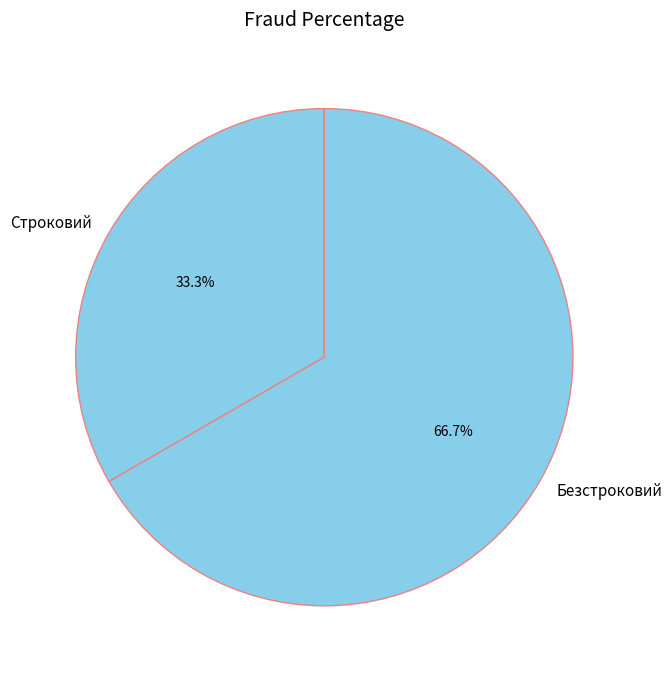

The Безстроковий slice represents 67% of the pie. True or false?

True